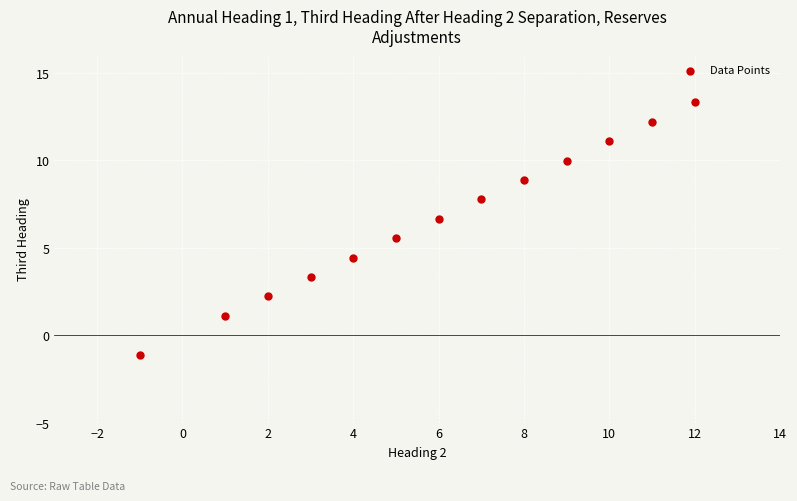

What is the range of X values (max minus min)?

13.0